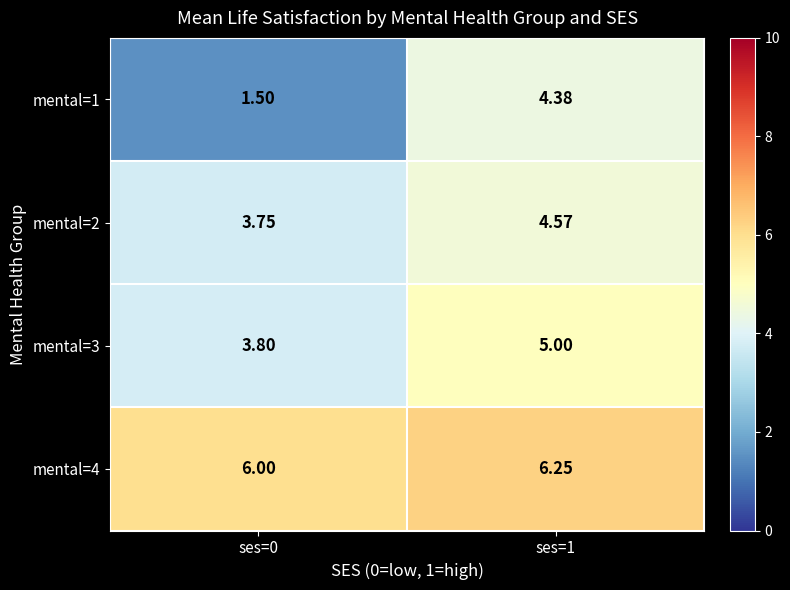

Which series changed the most between ses=0 and ses=1?

mental=1